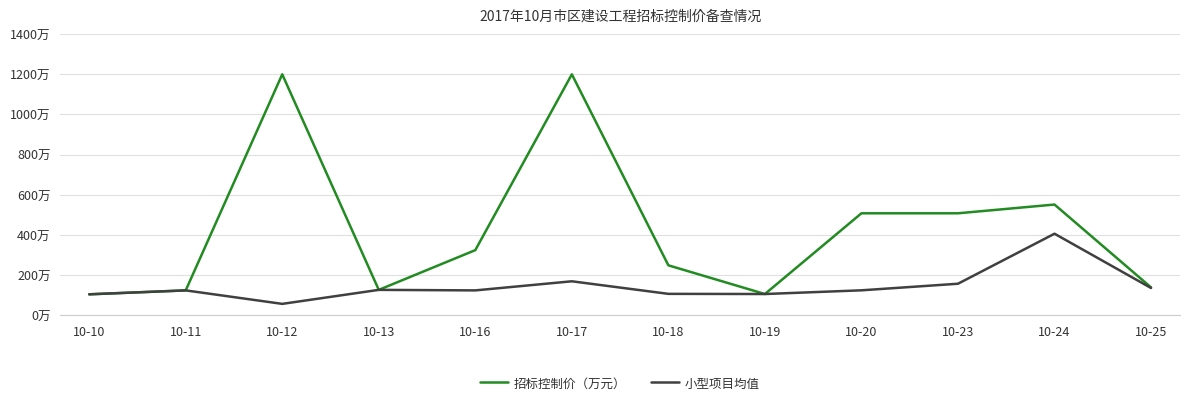

What are all the series names shown in the legend?

招标控制价（万元）, 小型项目均值